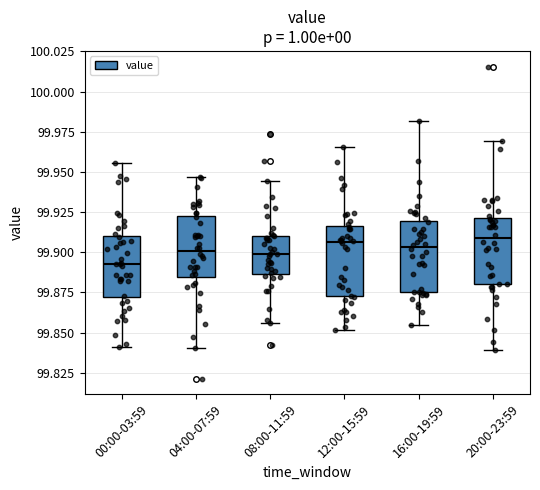

Reading left to right, read every box against the y-axis: the position of its median line, the range the box covers, and the ends of its whiskers. The values are not printed on the chart, so give them approximately, as read against the axis.

00:00-03:59: median 99.895, box 99.870 to 99.910, whiskers 99.840 to 99.955
04:00-07:59: median 99.900, box 99.885 to 99.925, whiskers 99.840 to 99.945
08:00-11:59: median 99.900, box 99.885 to 99.910, whiskers 99.855 to 99.945
12:00-15:59: median 99.905, box 99.875 to 99.915, whiskers 99.850 to 99.965
16:00-19:59: median 99.905, box 99.875 to 99.920, whiskers 99.855 to 99.980
20:00-23:59: median 99.910, box 99.880 to 99.920, whiskers 99.840 to 99.970